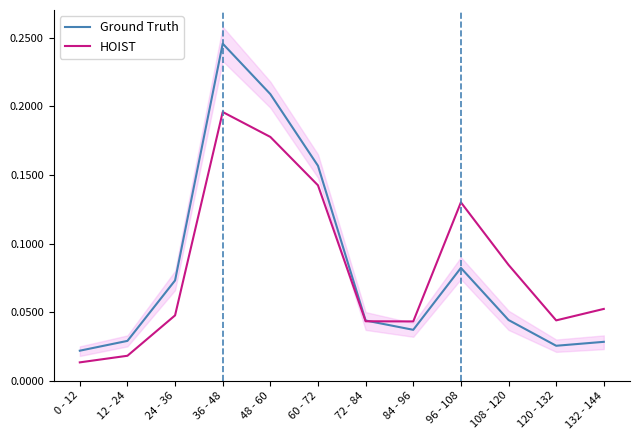

How many times do Ground Truth and HOIST cross each other?

1